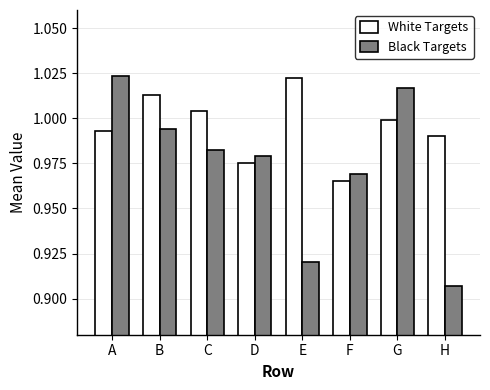

What is the total value across all series at G?

2.0